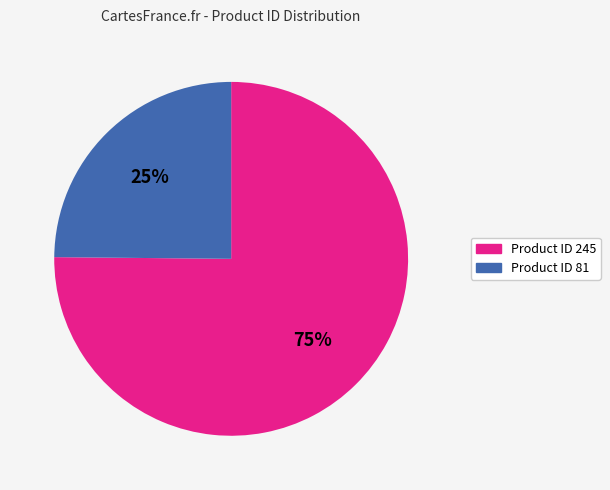

Is there any slice that represents more than half of the pie?

Yes